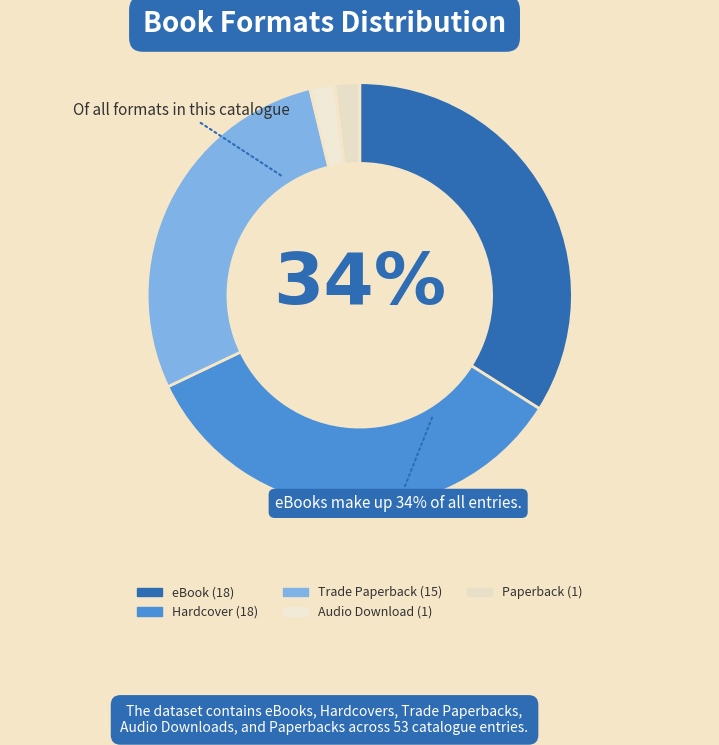

What percentage is the Trade Paperback slice, to the nearest percent?

28%